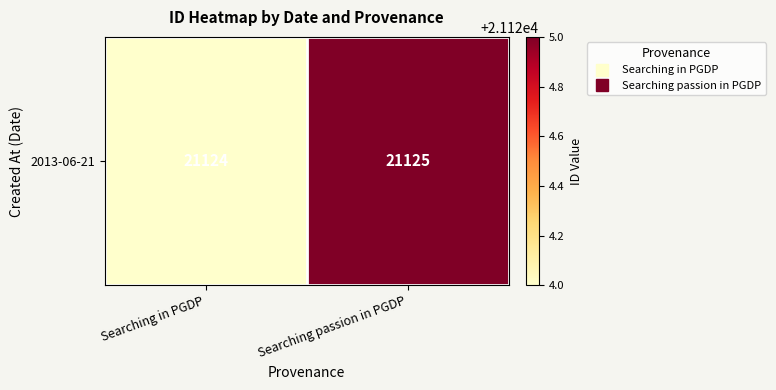

Reading right to left, transcribe all the data shown in this chart.

21125	21124